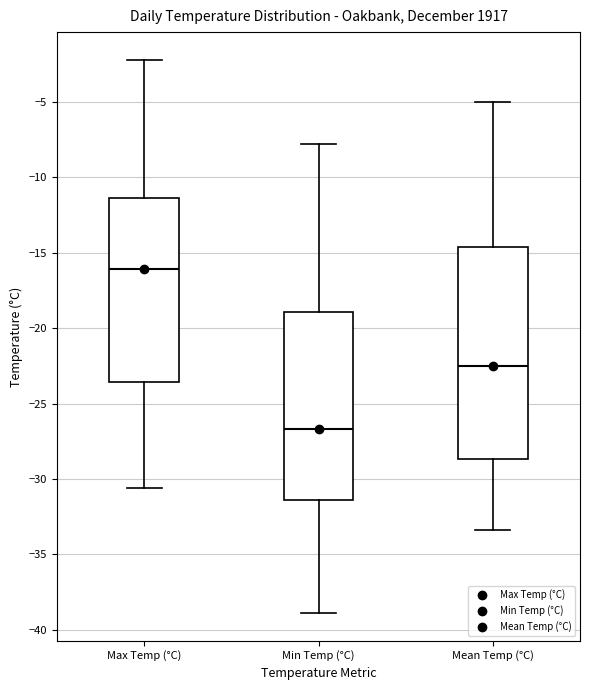

Reading left to right, read every box against the y-axis: the position of its median line, the range the box covers, and the ends of its whiskers. The values are not printed on the chart, so give them approximately, as read against the axis.

Max Temp (°C): median -16.0, box -23.5 to -11.5, whiskers -30.5 to -2.0
Min Temp (°C): median -26.5, box -31.5 to -19.0, whiskers -39.0 to -8.0
Mean Temp (°C): median -22.5, box -28.5 to -14.5, whiskers -33.5 to -5.0